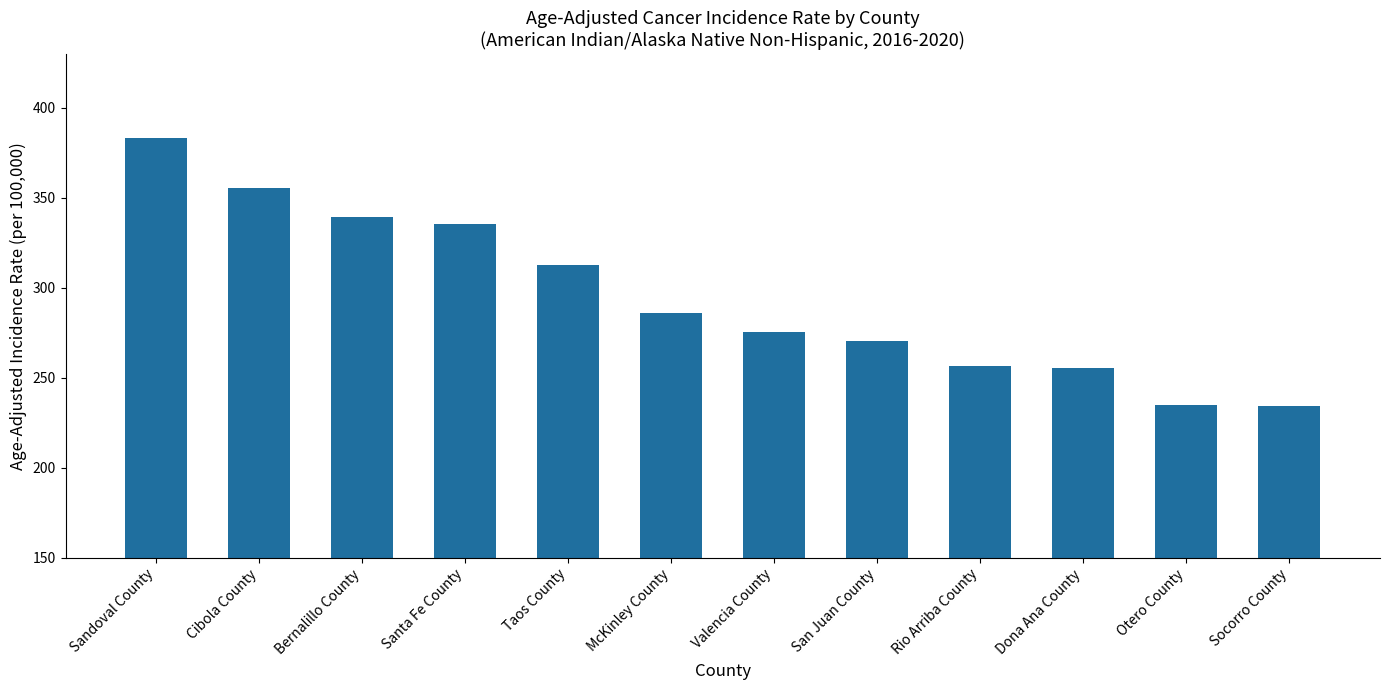

At which category does the chart reach its peak across all series?

Sandoval County